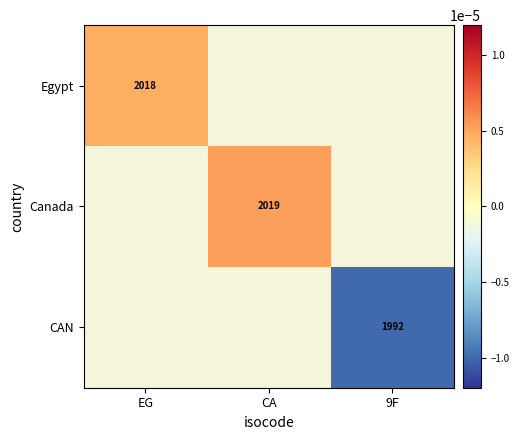

True or false: Canada has a value of 1403.1 at CA.

False